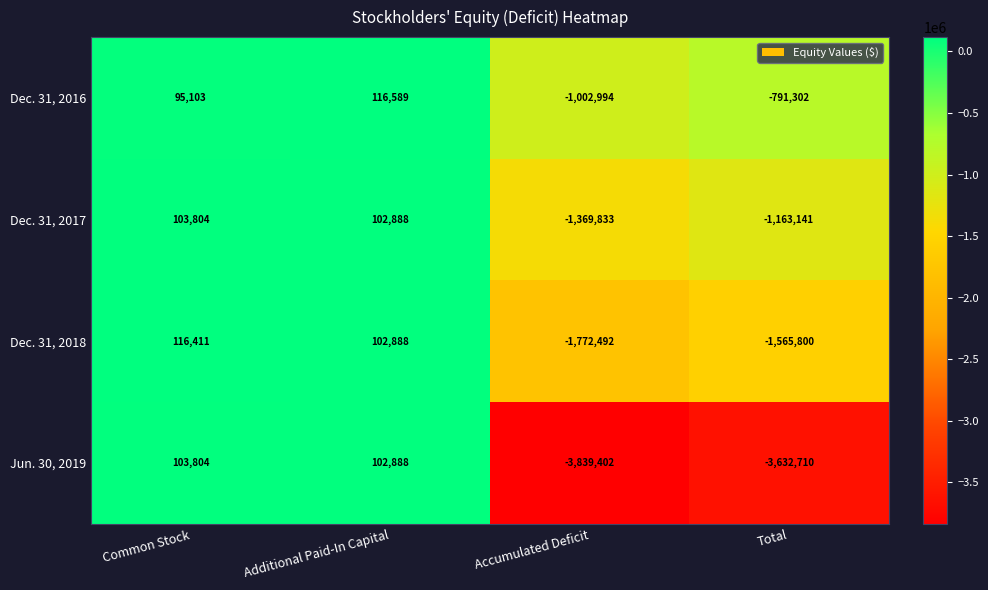

At which label is Dec. 31, 2016 closest to -443202?

Total